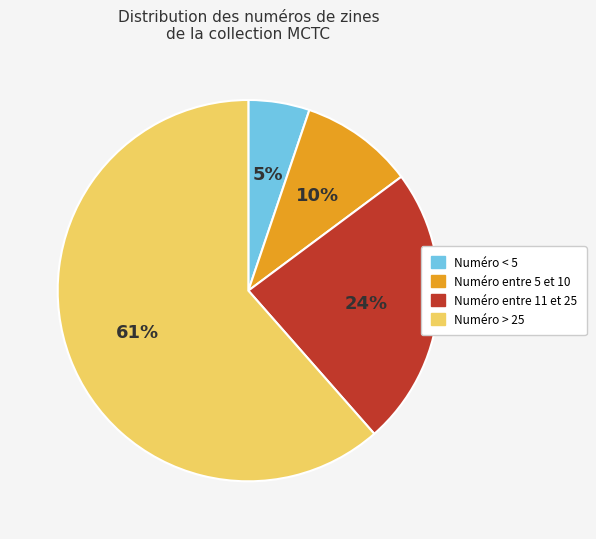

To the nearest percent, what is the average slice percentage?

25%